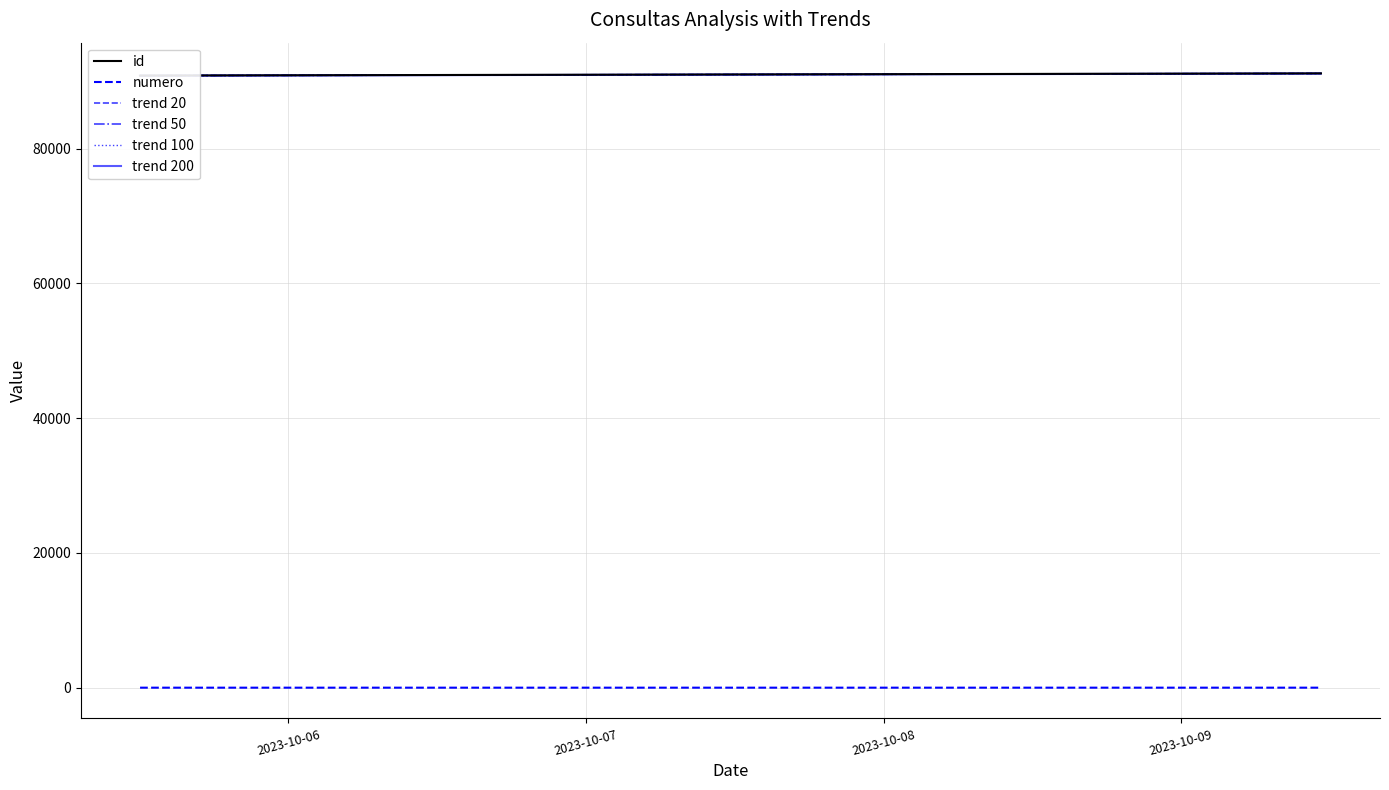

Reading right to left, extract all data points from this chart.

id: 91155.0	90833.0	90835.0	90824.0
numero: 4.0	3.0	2.0	1.0
trend 20: 91146.8	90824.8	90826.8	90815.8
trend 50: 91138.5	90816.7	90818.7	90807.7
trend 100: 91130.3	90808.5	90810.5	90799.5
trend 200: 91132.1	90810.3	90812.3	90801.3